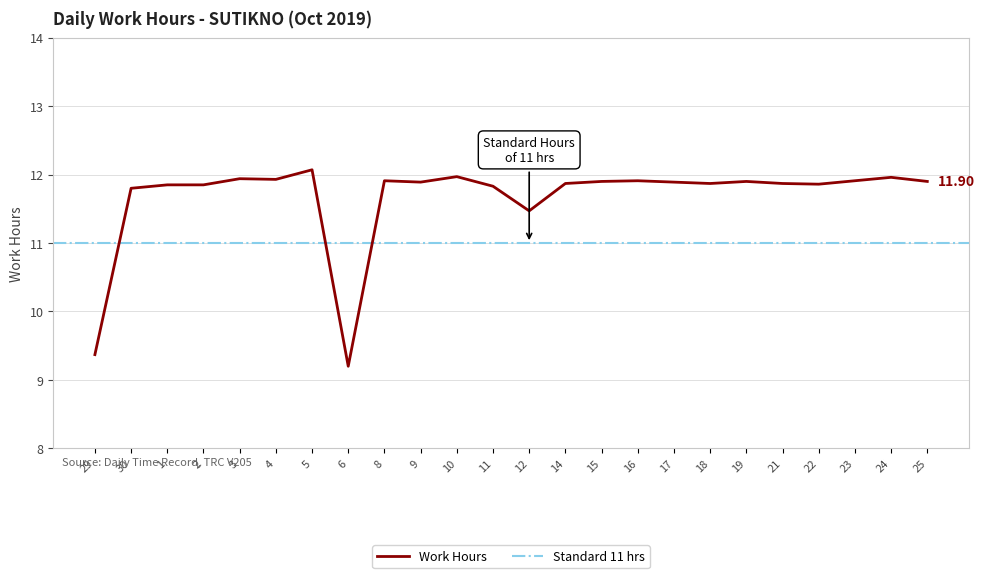

Where is the first local minimum?

4